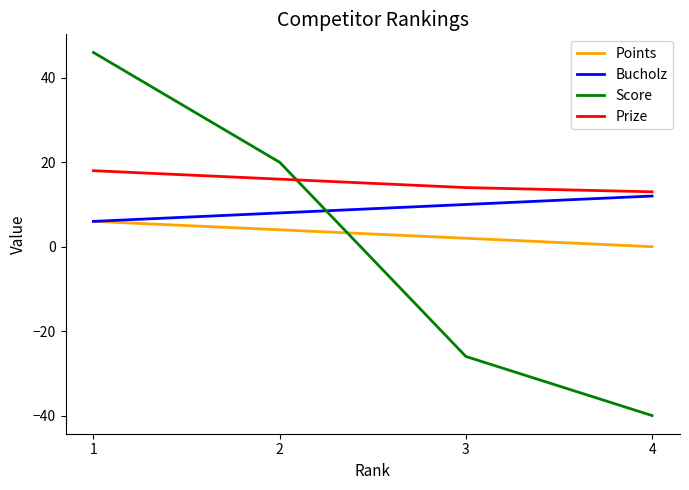

Is the value of Bucholz at 4 greater than the value of Points at 1?

Yes